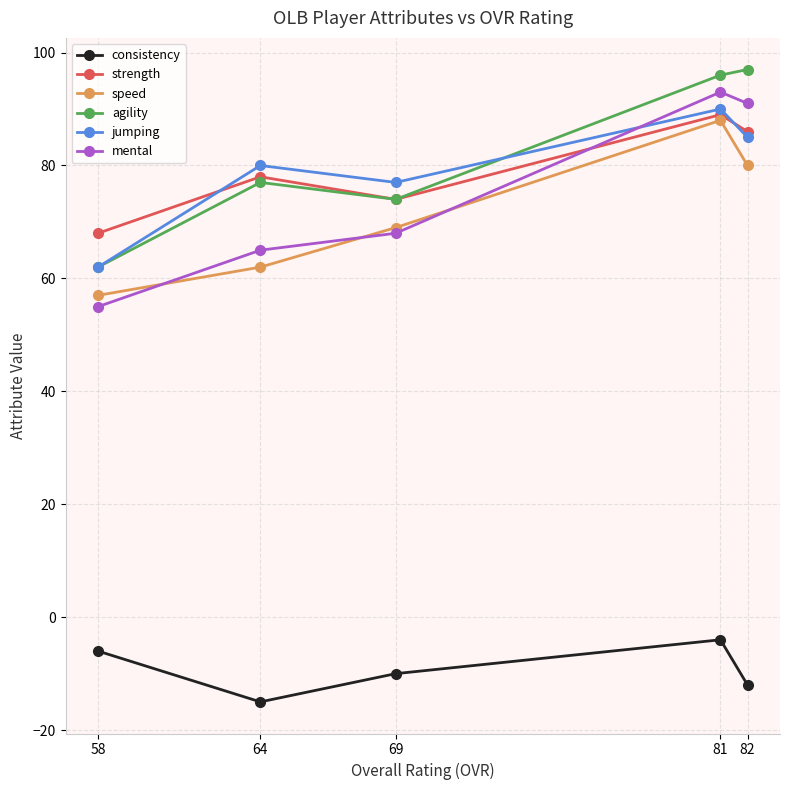

True or false: mental has more than 2 points higher than both neighbors.

False